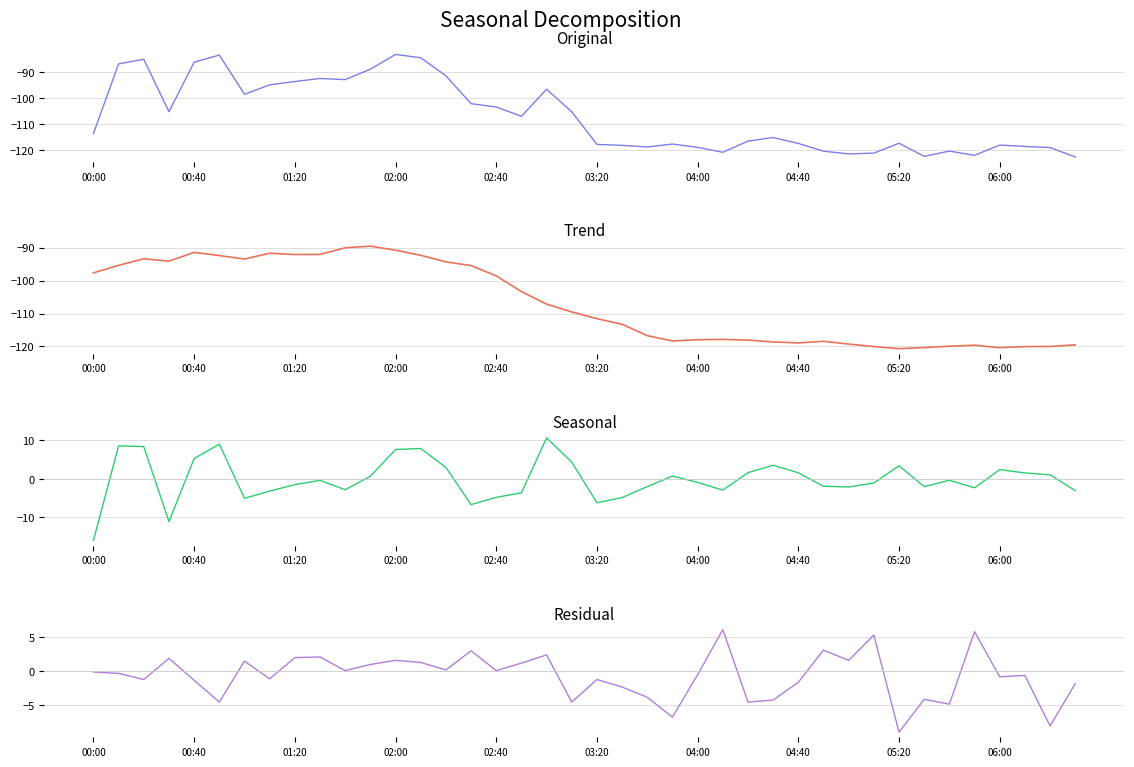

What is the value of the Residual point at the 34th from the left?

-4.1